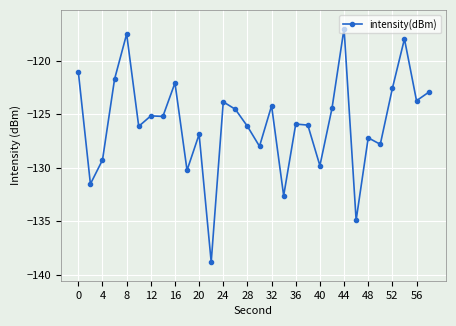

What is the greatest value displayed?

-117.0